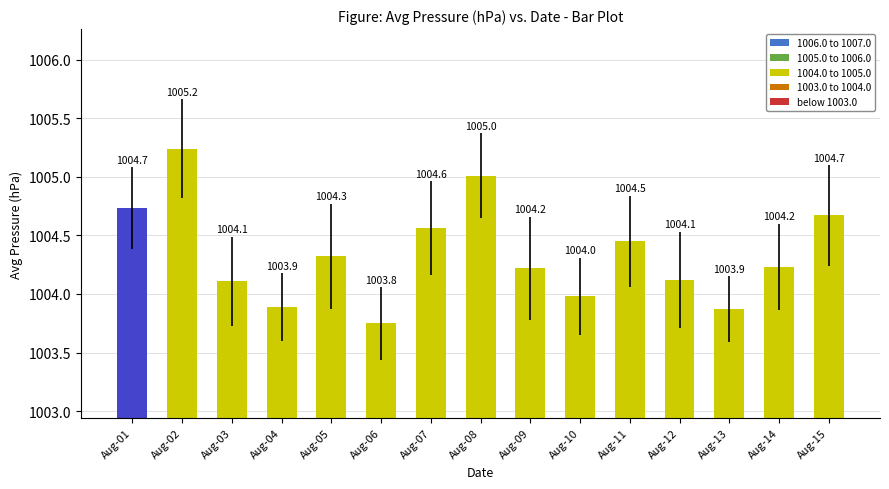

Reading right to left, transcribe all the data shown in this chart.

1004.7	1004.2	1003.9	1004.1	1004.5	1004.0	1004.2	1005.0	1004.6	1003.8	1004.3	1003.9	1004.1	1005.2	1004.7